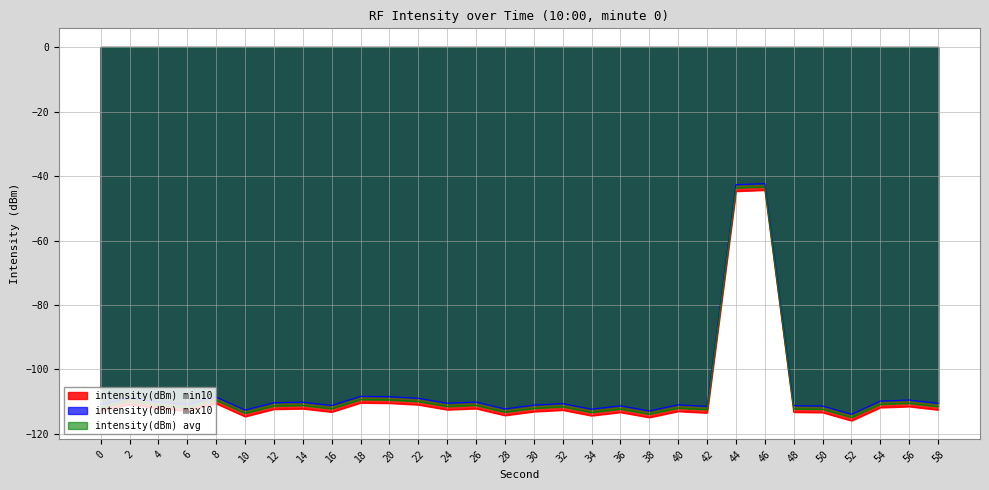

At how many categories does at least one series exceed -75?

2